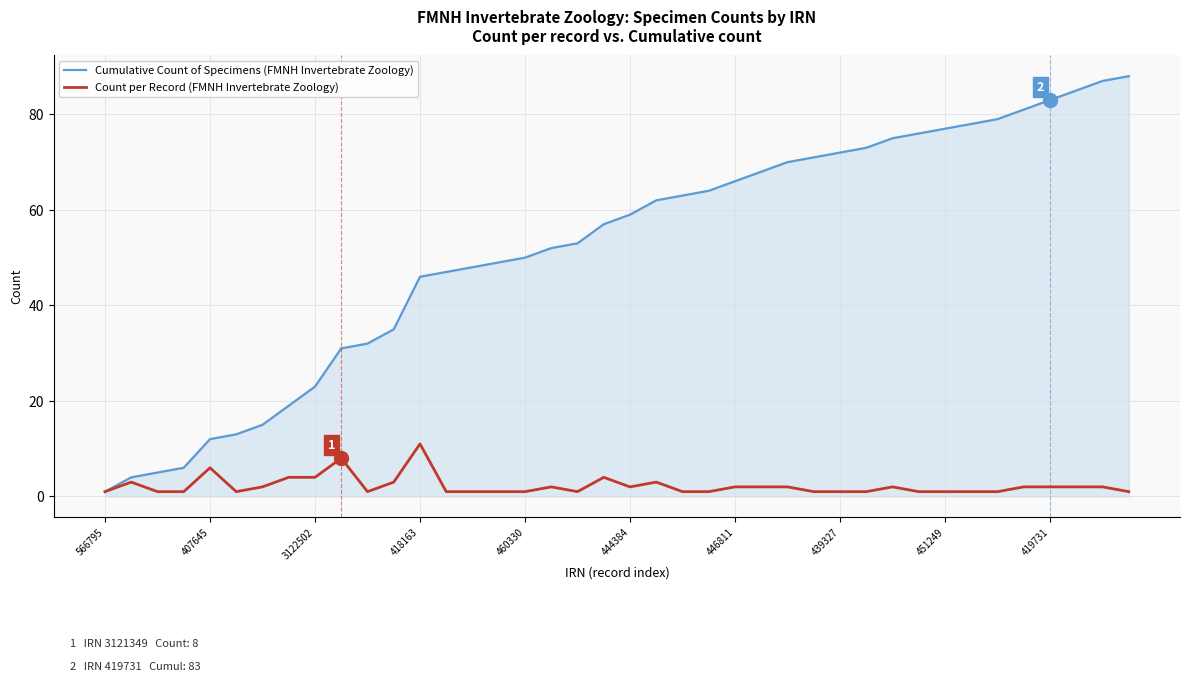

At how many categories does at least one series exceed 60?

19